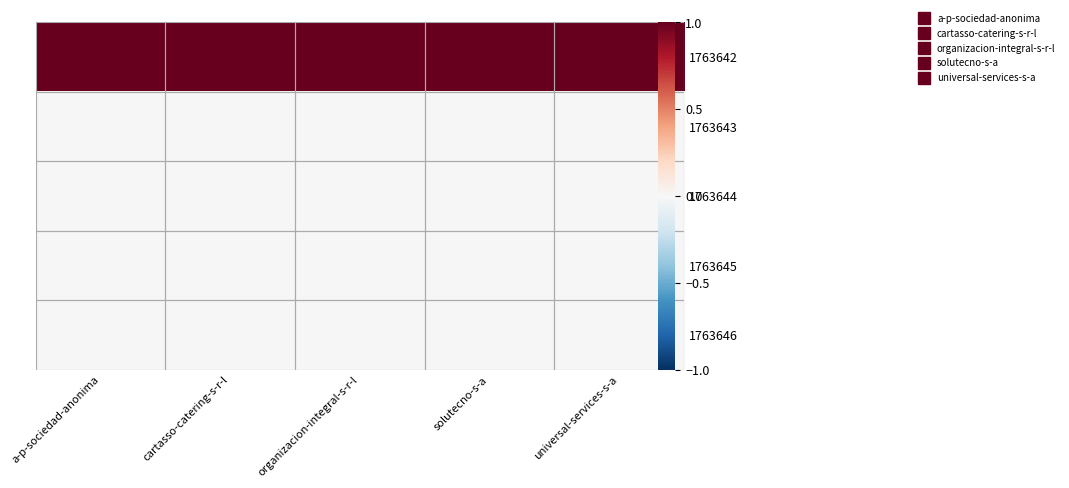

The 1763645 series shows 0 at organizacion-integral-s-r-l. True or false?

True